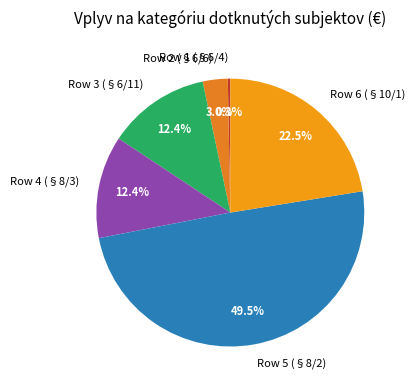

Which slice is the smallest?

Row 1 (§6/4)